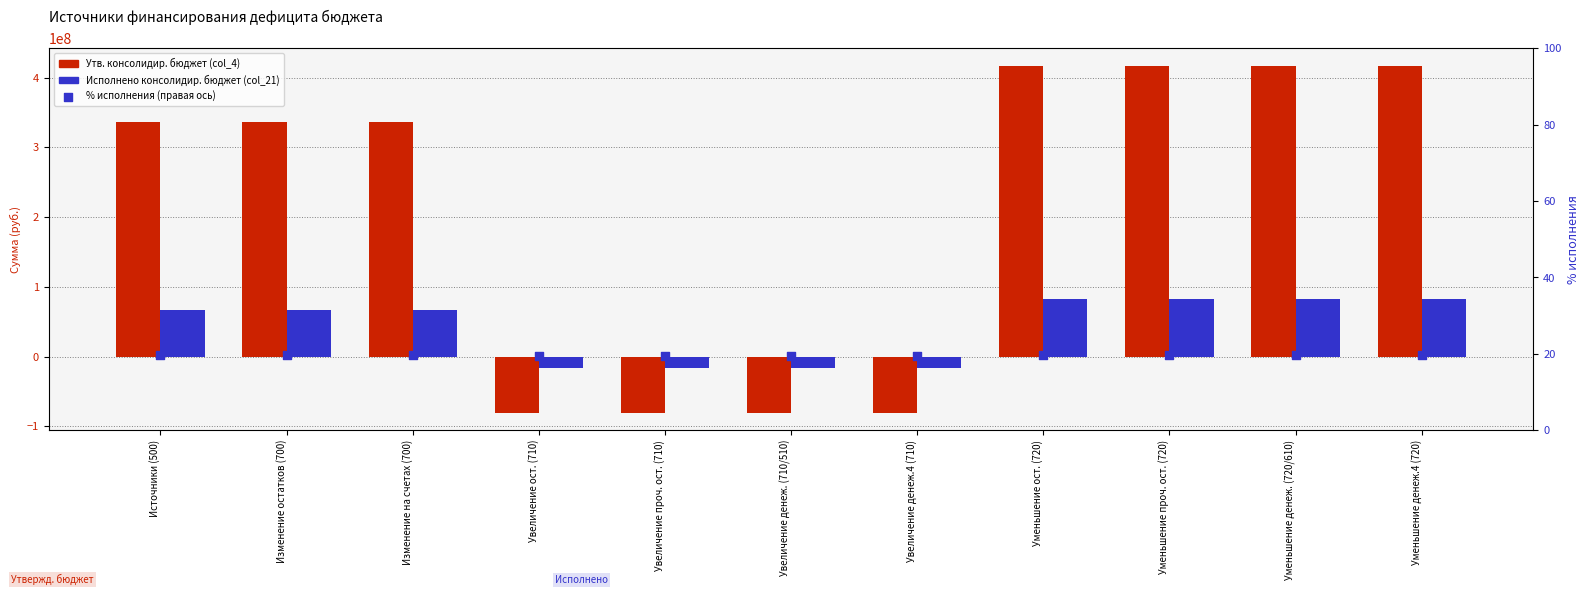

Which series reaches the maximum Y coordinate?

Утв. консолидир. бюджет (col_4)